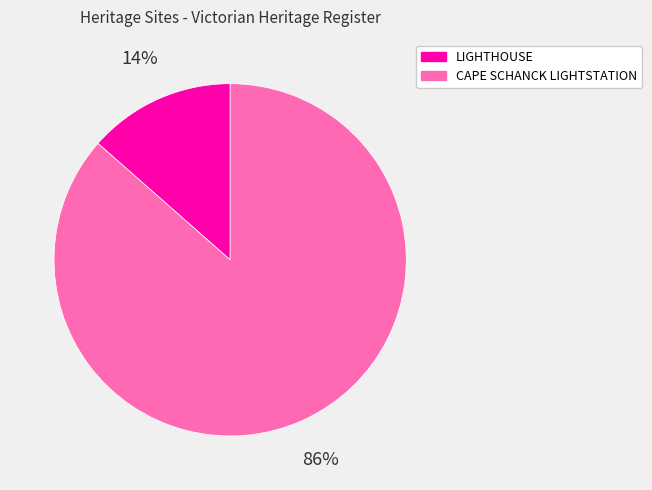

Is it true that CAPE SCHANCK LIGHTSTATION is 86% of the pie?

True